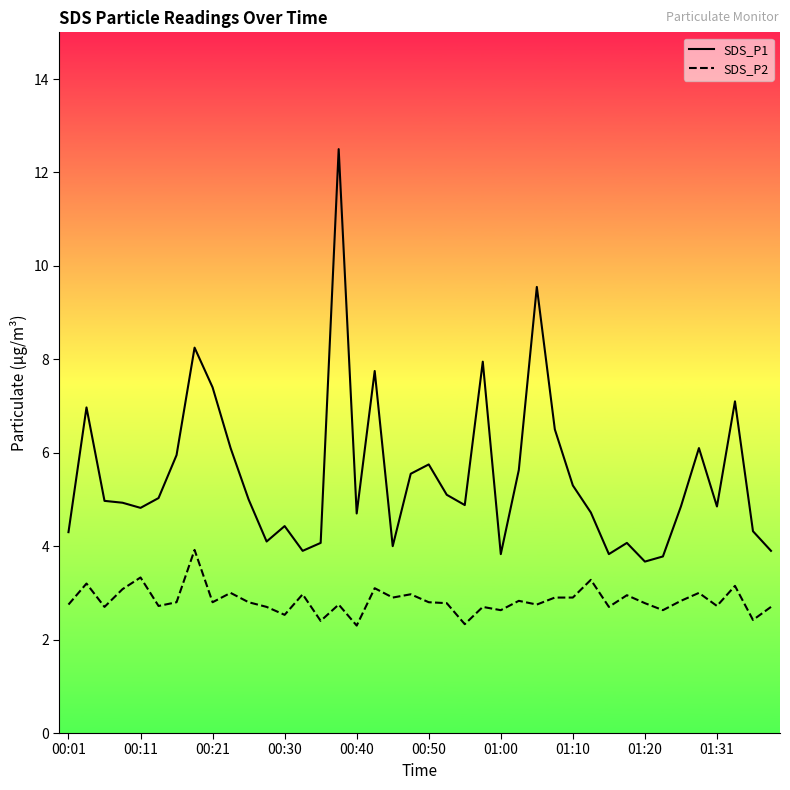

What is the minimum value for SDS_P1?

3.7